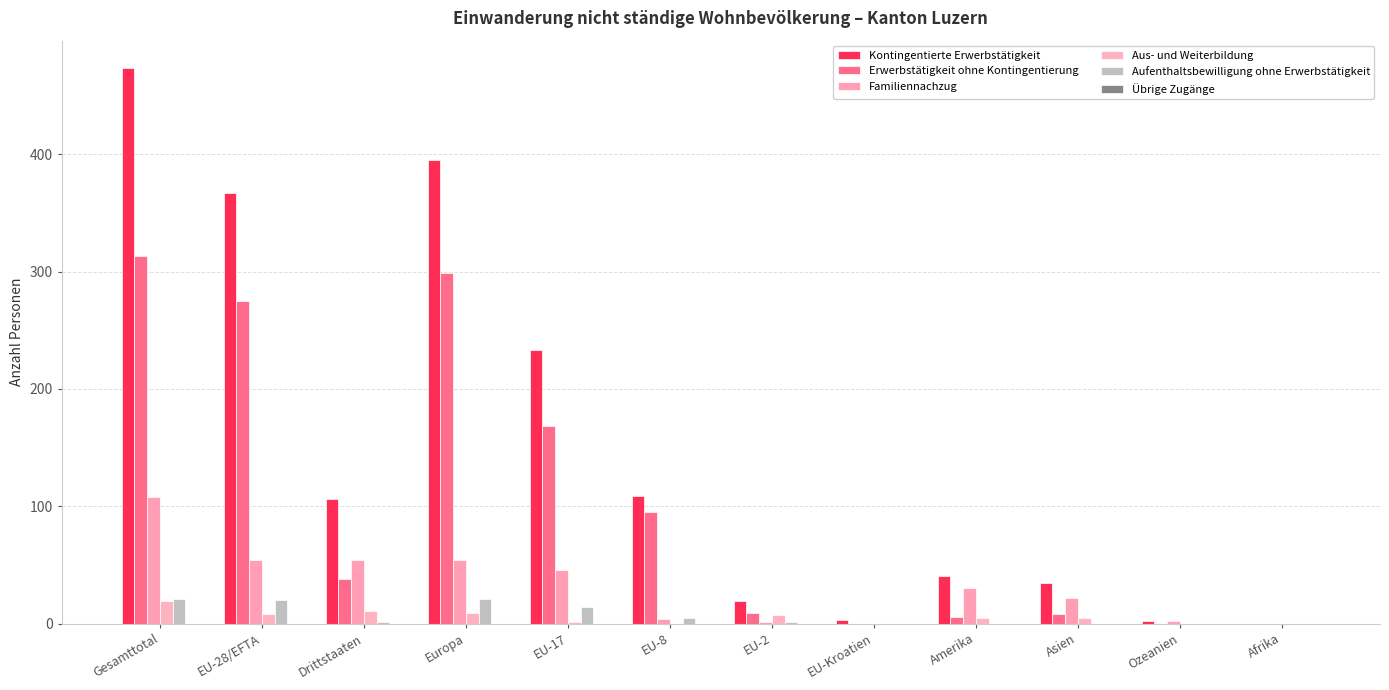

What is the spread (max minus min) of values at EU-2?

18